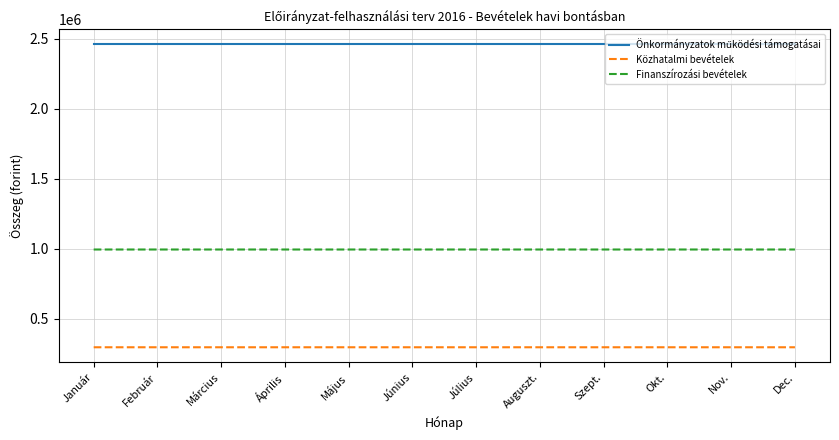

What is the greatest value displayed?

2458032